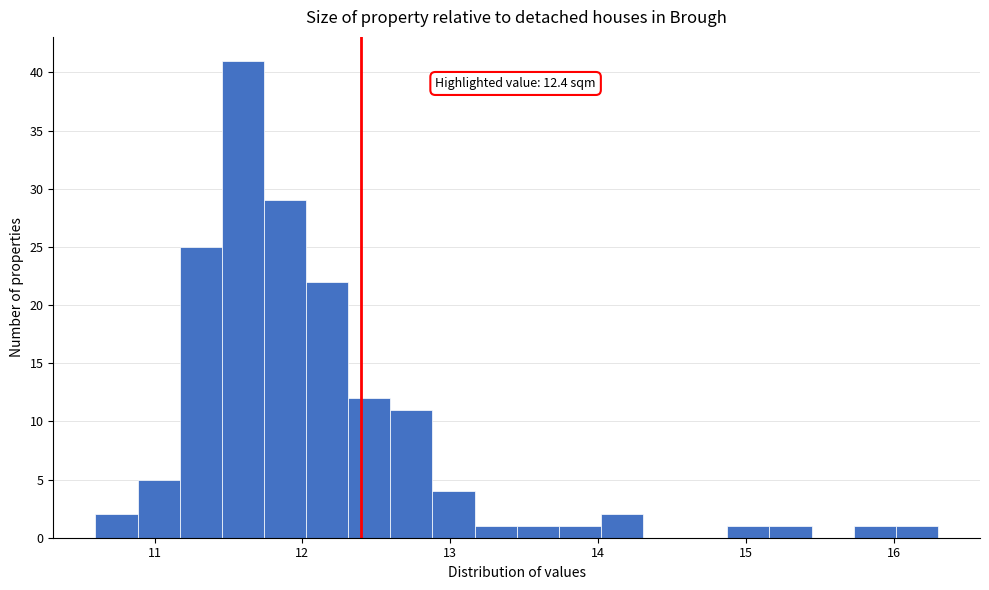

Around what value on the x-axis is the tallest bar? Give the approximate position of its centre, as read against the axis.

11.6